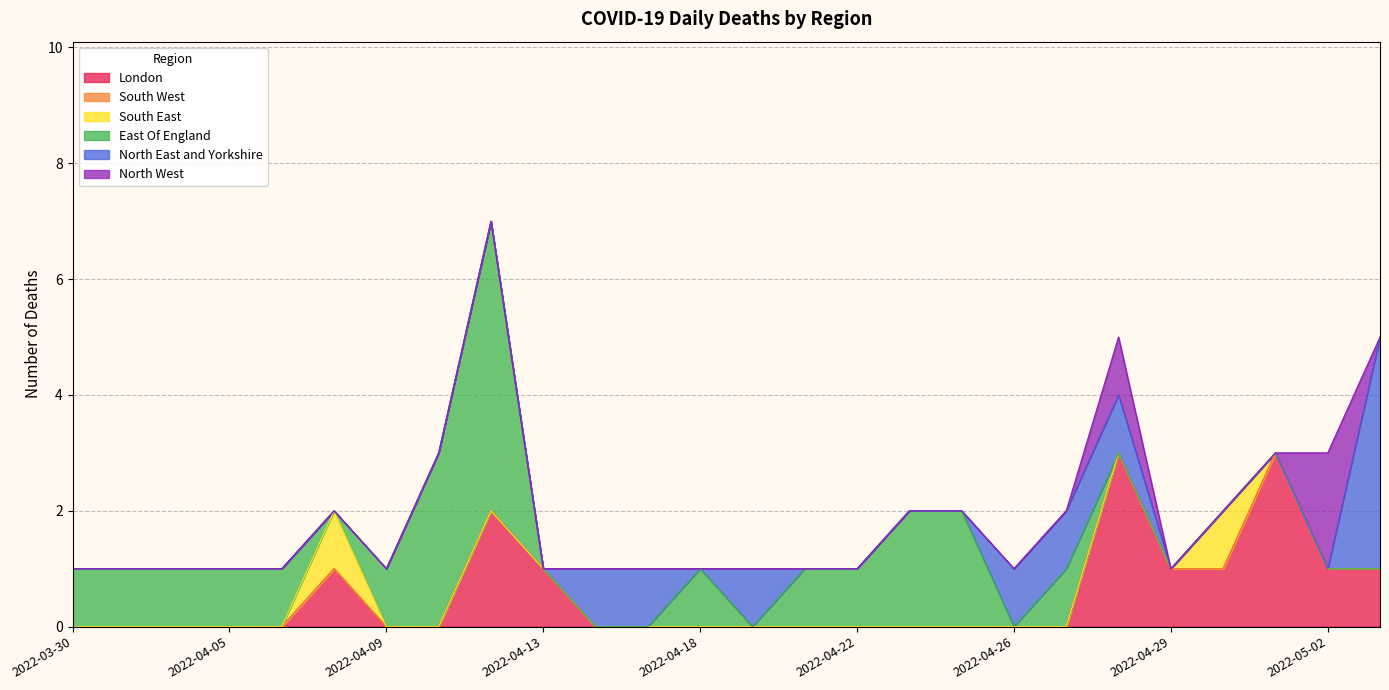

Where is South West nearest to the value 0?

2022-03-30